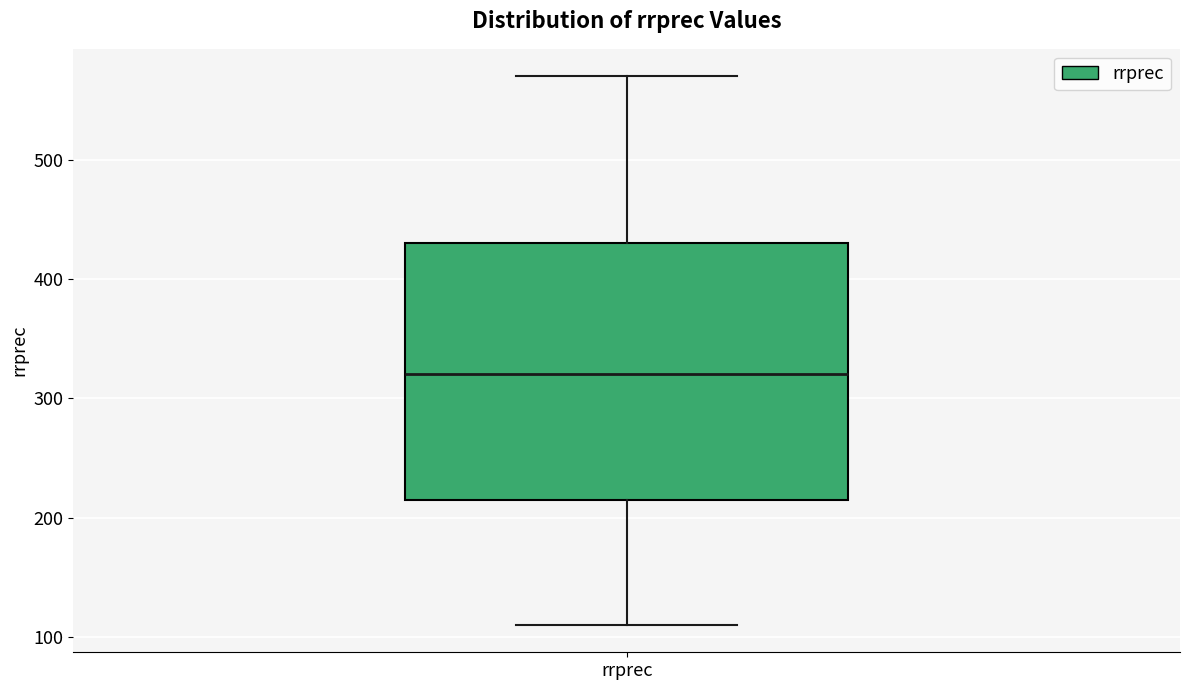

Read this box plot against the y-axis: the position of the median line, the range covered by the box, and the ends of both whiskers. The values are not printed on the chart, so give them approximately, as read against the axis.

median 320, box 220 to 430, whiskers 110 to 570